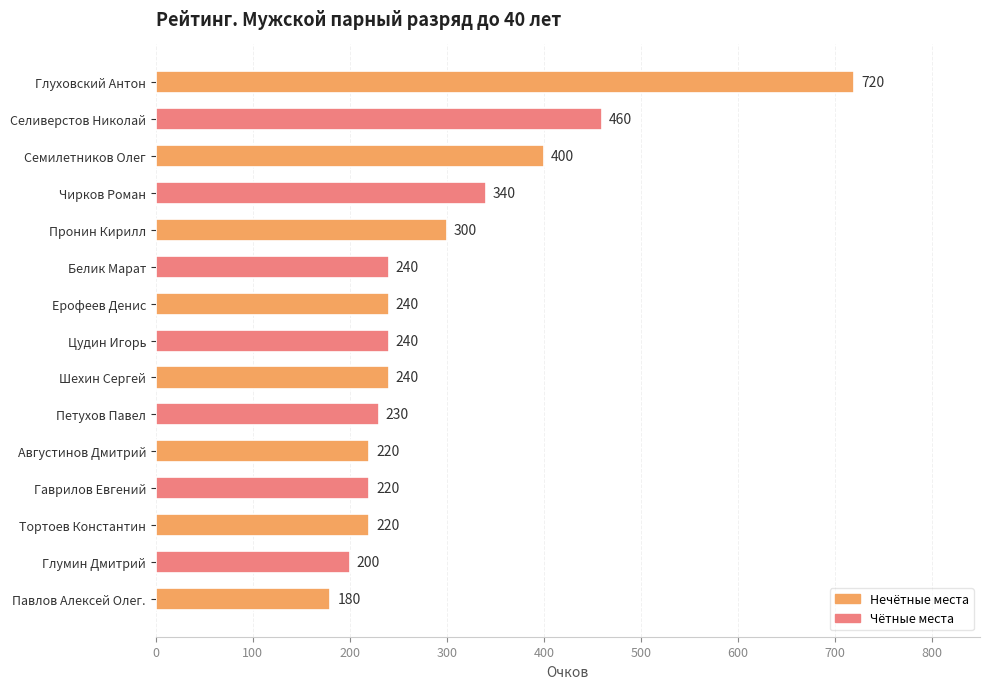

True or false: the data shows 240 at Ерофеев Денис.

True